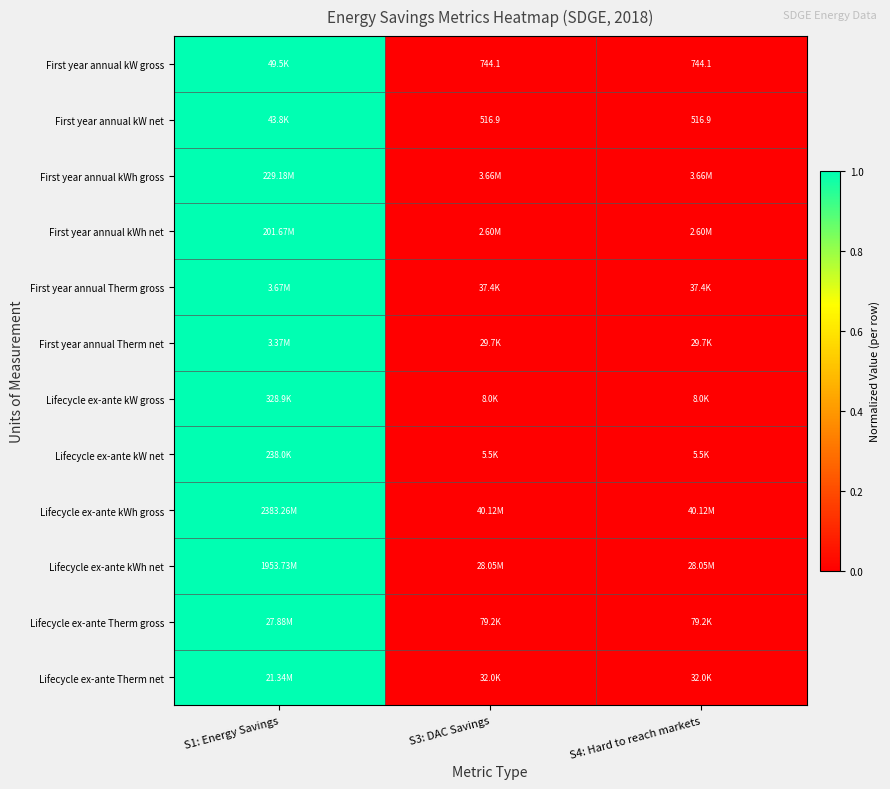

At which category is the sum across all series the highest?

S1: Energy Savings